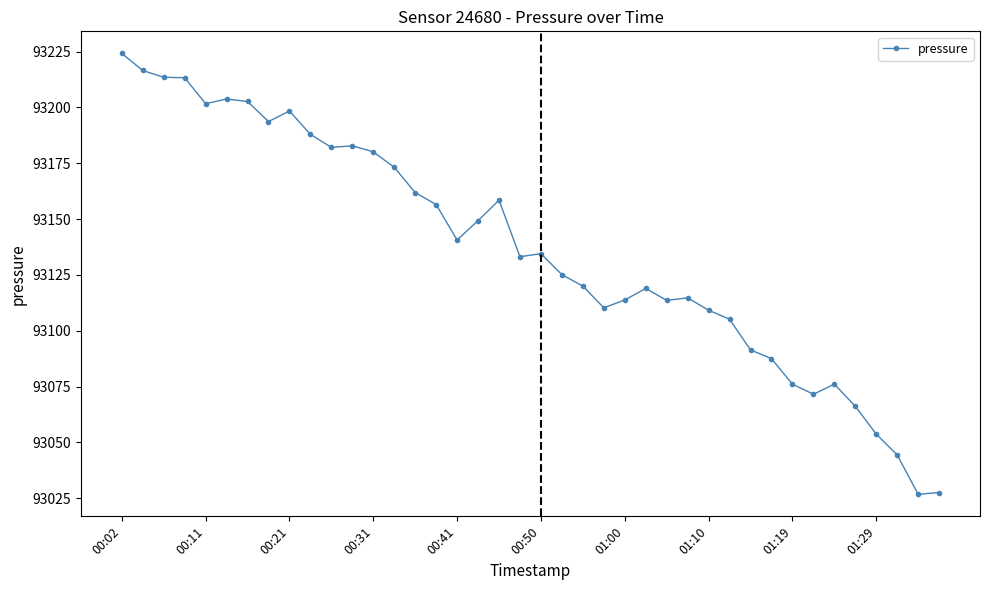

What is the value of the 4th point from the left?

93213.3